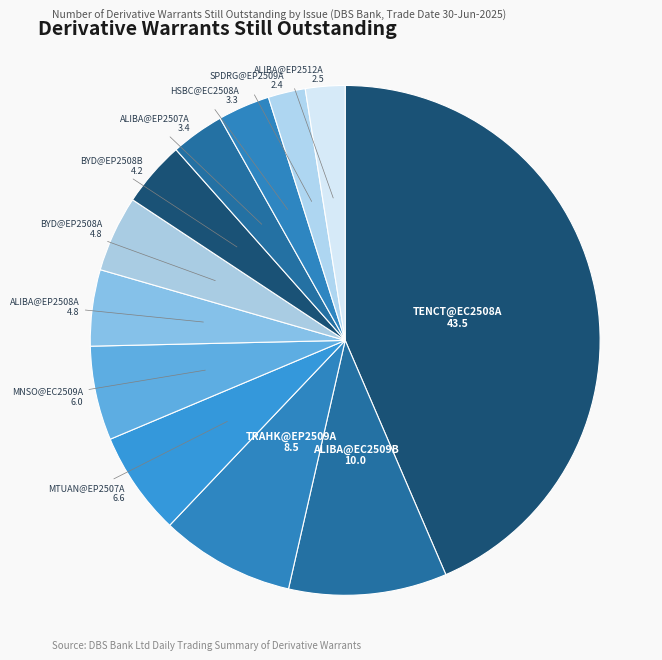

How many segments does this pie chart have?

12